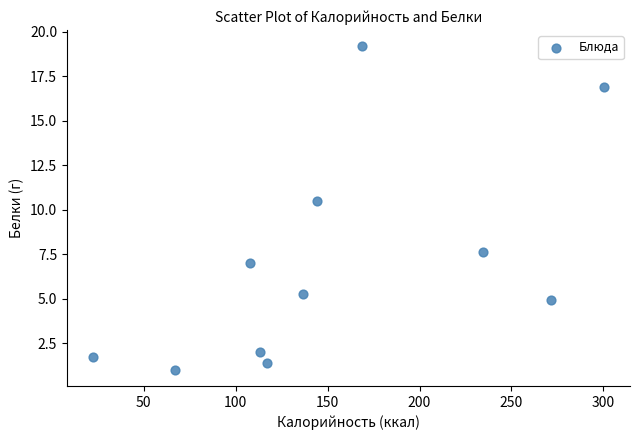

What is the range of X values (max minus min)?

278.5